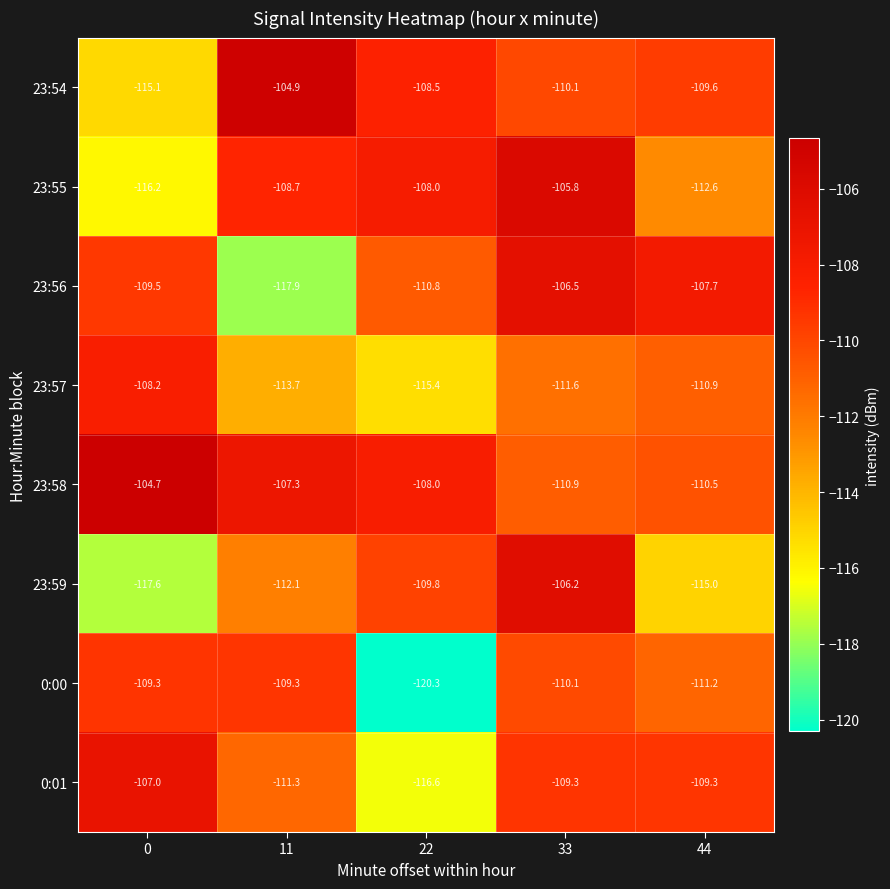

Which series changed the most between 11 and 44?

23:56